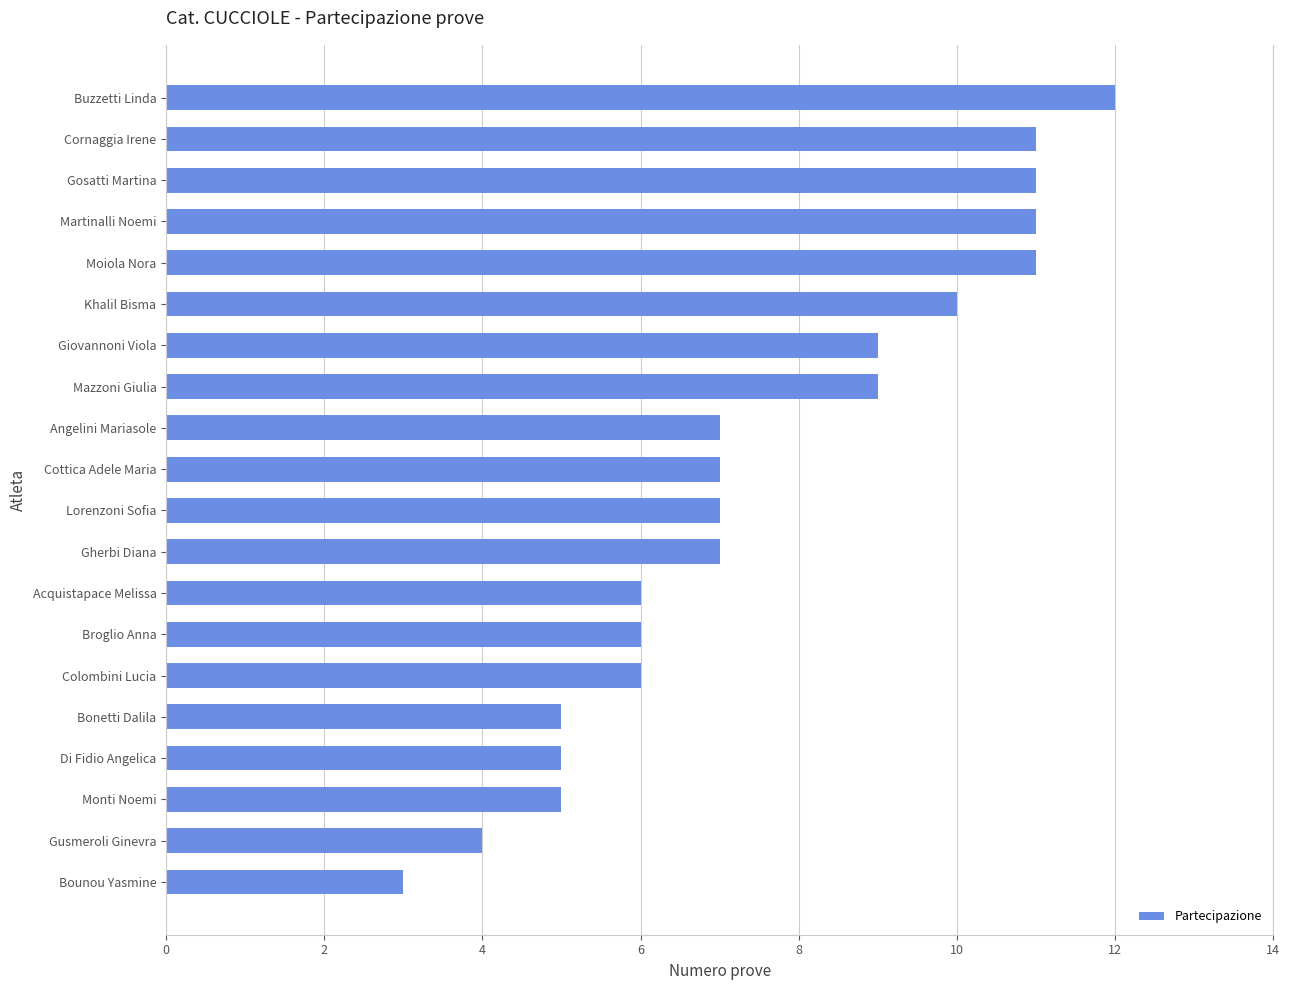

What is the greatest value displayed?

12